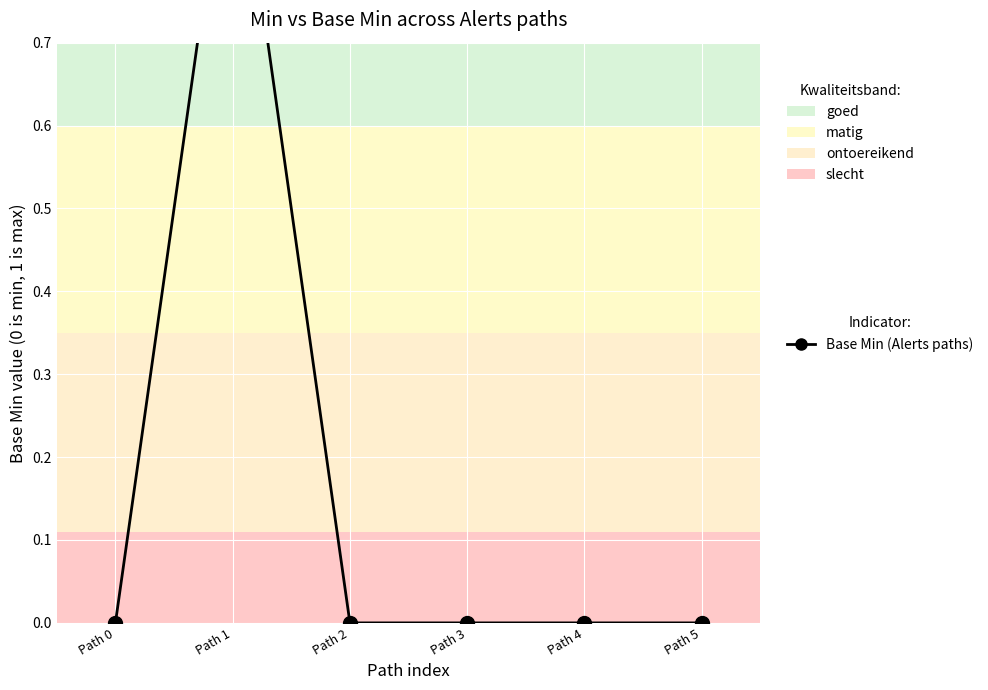

Reading left to right, transcribe all the data shown in this chart.

0	1	0	0	0	0